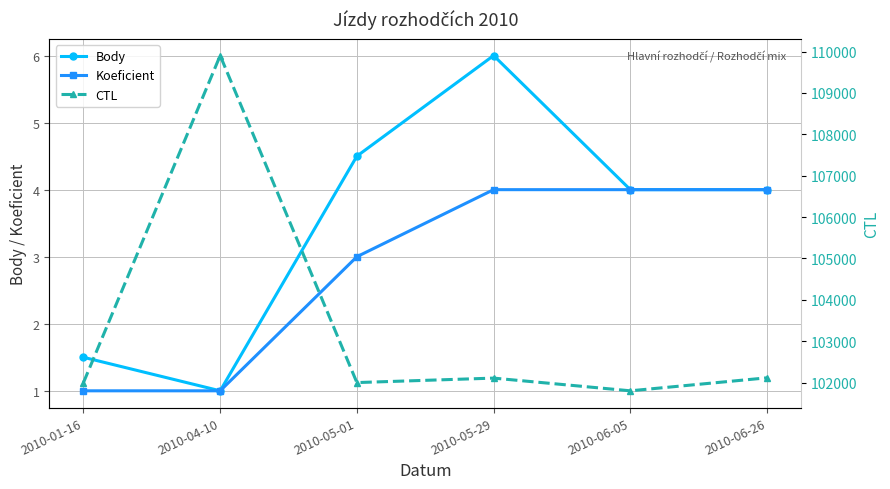

Which category has the lowest value across all series?

2010-04-10